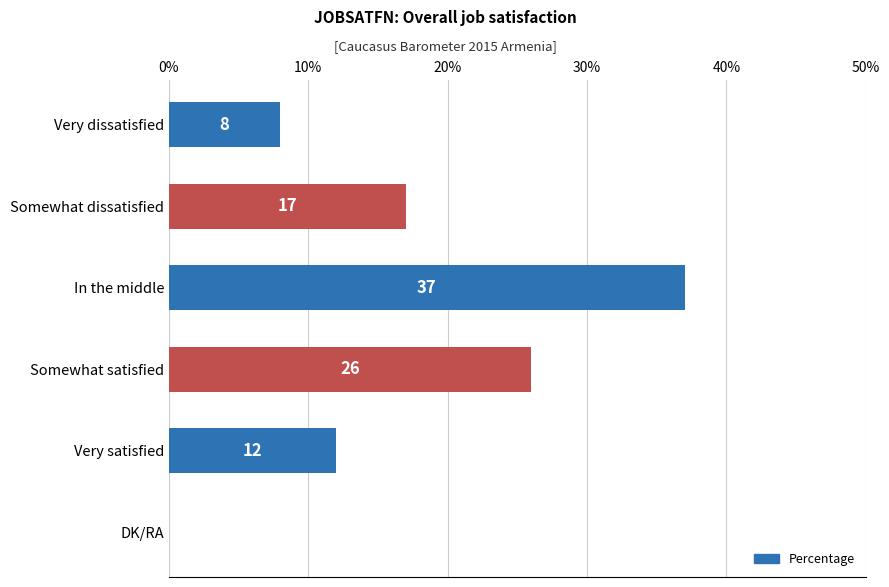

The chart shows a value of 12 at Very satisfied. True or false?

True